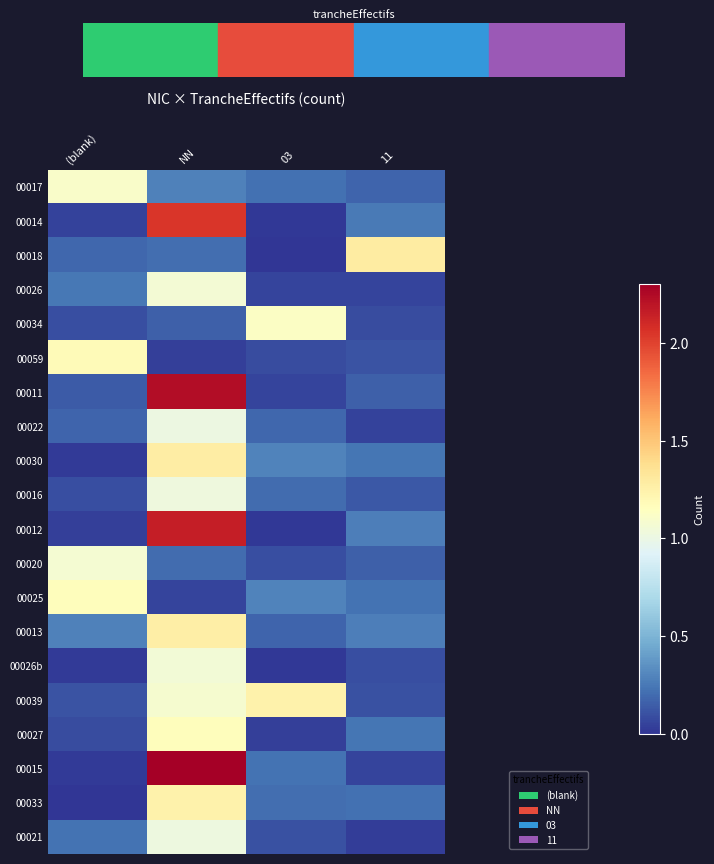

Reading left to right, what are all the values shown in this chart?

00017: (blank)=1.1	NN=0.3	03=0.2	11=0.2
00014: (blank)=0.0	NN=2.0	03=0.0	11=0.3
00018: (blank)=0.2	NN=0.2	03=0.0	11=1.3
00026: (blank)=0.2	NN=1.1	03=0.1	11=0.1
00034: (blank)=0.1	NN=0.2	03=1.1	11=0.1
00059: (blank)=1.2	NN=0.0	03=0.1	11=0.1
00011: (blank)=0.1	NN=2.2	03=0.1	11=0.2
00022: (blank)=0.2	NN=1.0	03=0.2	11=0.1
00030: (blank)=0.0	NN=1.3	03=0.3	11=0.2
00016: (blank)=0.1	NN=1.0	03=0.2	11=0.1
00012: (blank)=0.0	NN=2.1	03=0.0	11=0.3
00020: (blank)=1.1	NN=0.2	03=0.1	11=0.2
00025: (blank)=1.2	NN=0.1	03=0.3	11=0.2
00013: (blank)=0.3	NN=1.3	03=0.2	11=0.3
00026b: (blank)=0.0	NN=1.1	03=0.0	11=0.1
00039: (blank)=0.1	NN=1.1	03=1.2	11=0.1
00027: (blank)=0.1	NN=1.2	03=0.0	11=0.2
00015: (blank)=0.0	NN=2.3	03=0.2	11=0.1
00033: (blank)=0.0	NN=1.2	03=0.2	11=0.2
00021: (blank)=0.2	NN=1.0	03=0.1	11=0.0